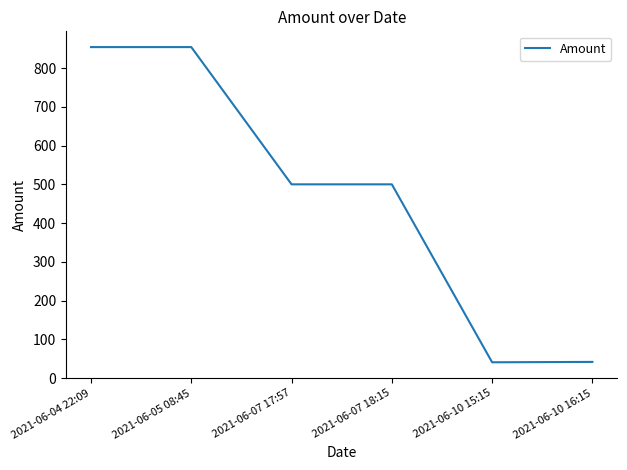

Approximately how many times larger is the value at 2021-06-05 08:45 compared to 2021-06-07 17:57?

1.7